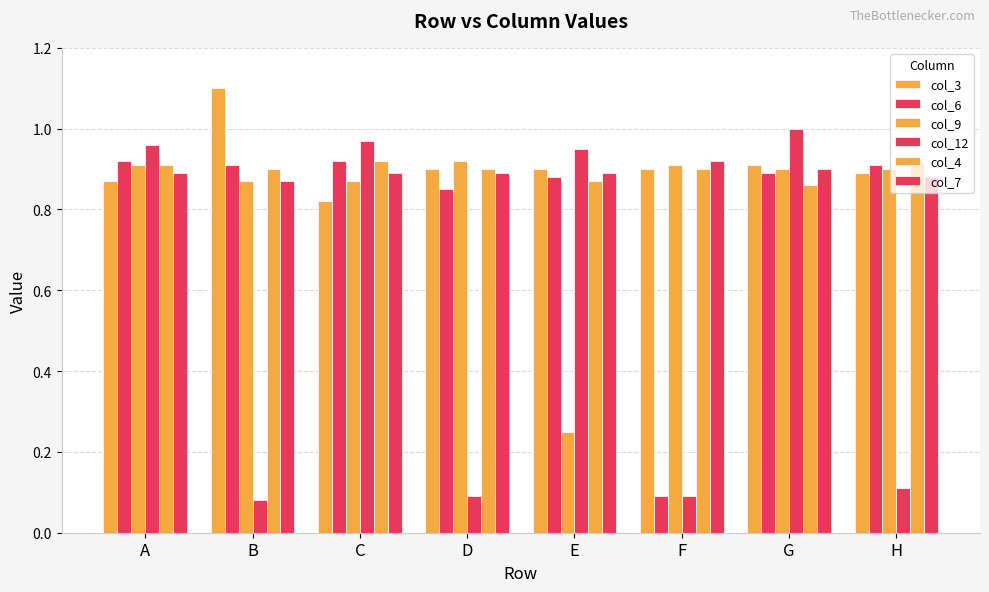

What is the value of the col_6 bar at the 6th from the left?

0.1